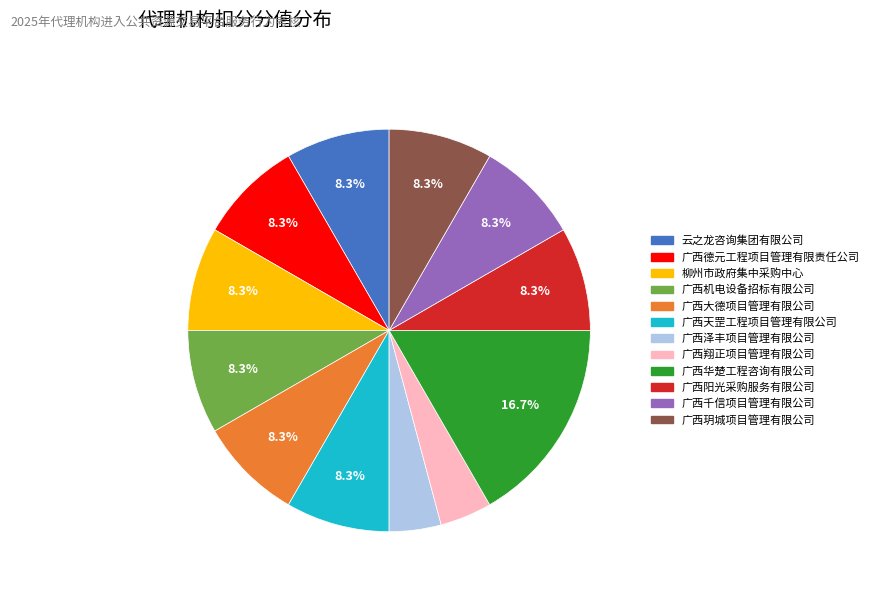

True or false: 广西阳光采购服务有限公司 accounts for 19% of the total.

False